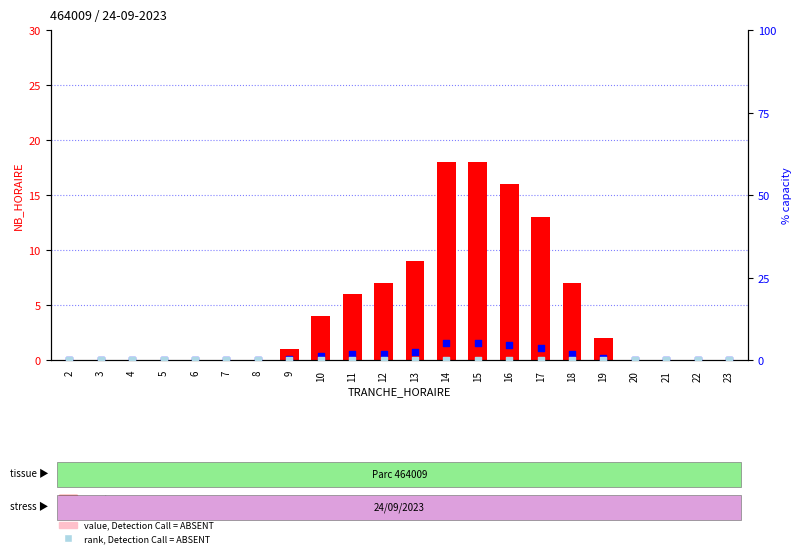

At how many categories does at least one series exceed 6?

7